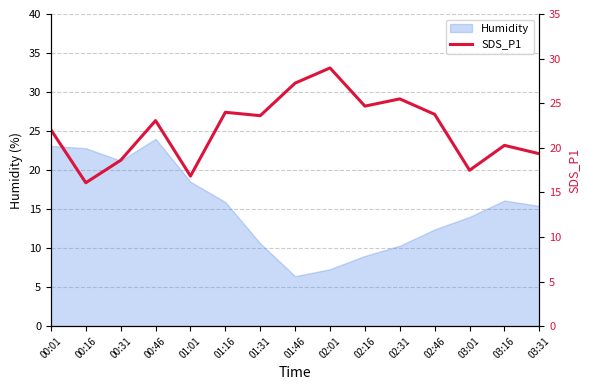

What is the label of the 11th point from the left?

02:31